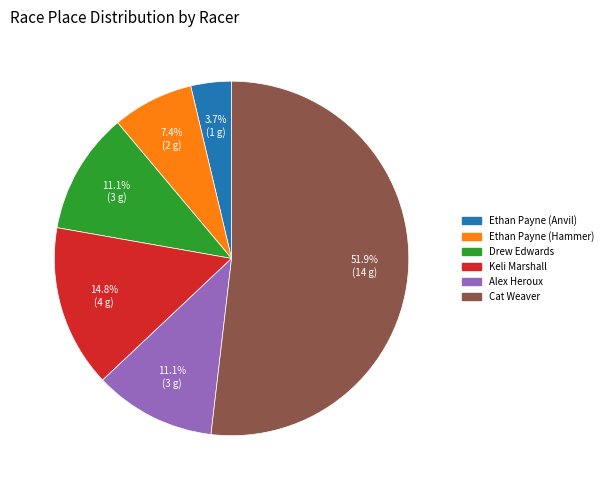

What portion of the pie excludes Ethan Payne (Hammer)?

92.6%